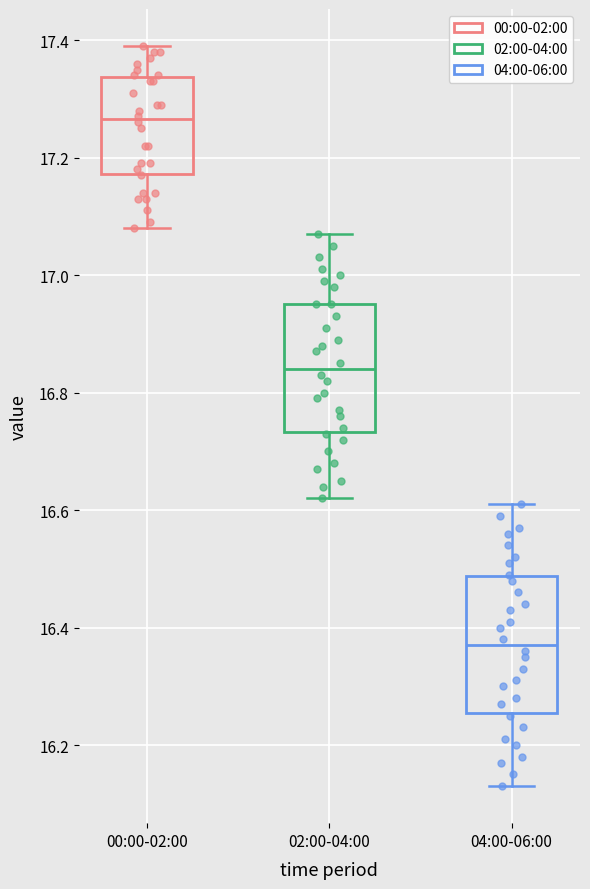

Where does the upper whisker of the box for 04:00-06:00 end on the y-axis? The values are not printed on the chart, so give them approximately, as read against the axis.

16.62